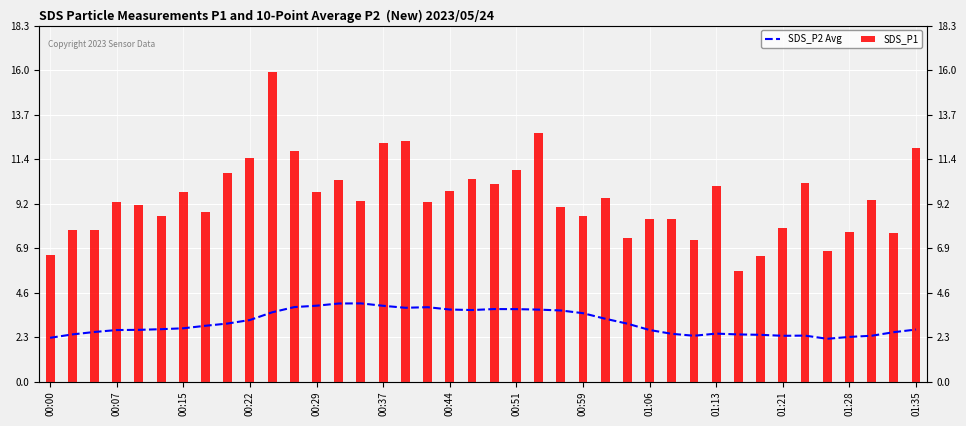

What value does the SDS_P1 series have at 01:06?

8.4